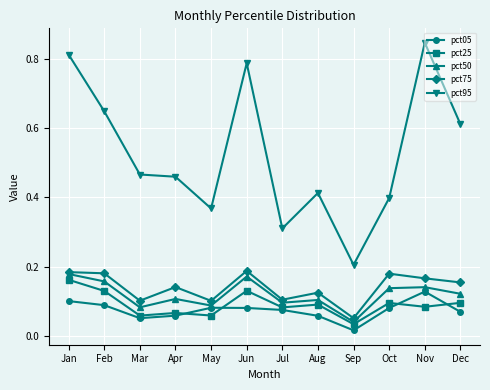

Count the number of categories in the chart.

12